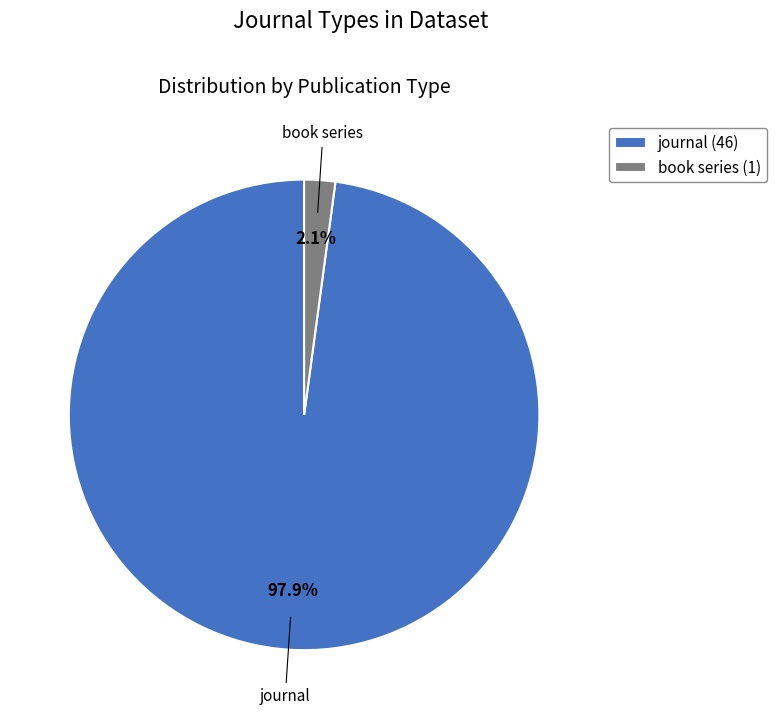

What percentage is the journal slice, to the nearest percent?

98%